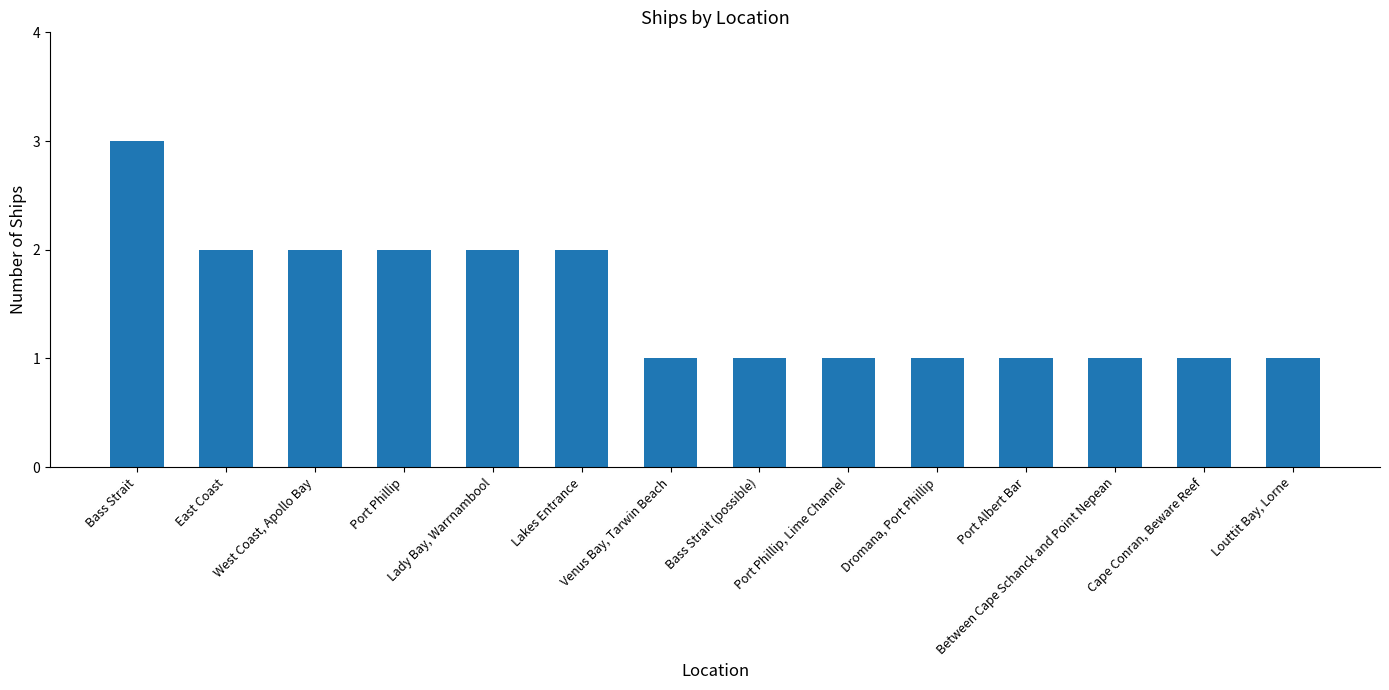

What is the value of the 5th bar from the left?

2